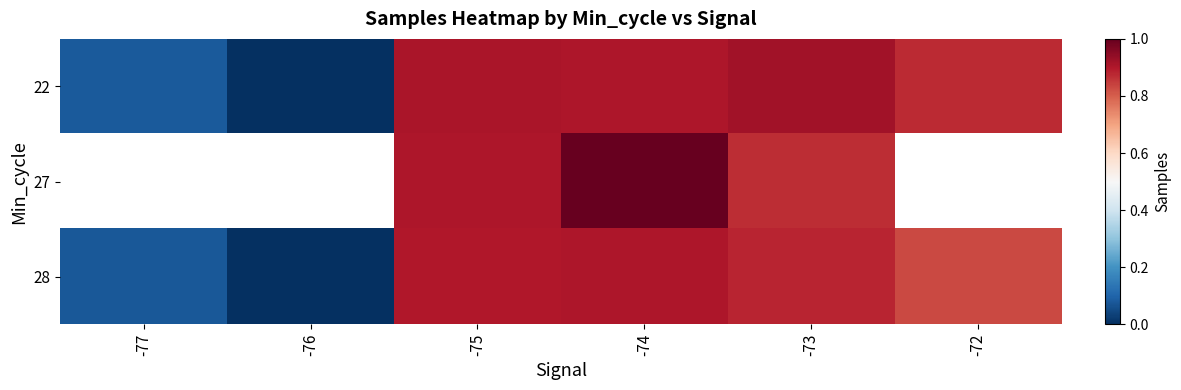

Is it true that 28 equals 1.2 at -75?

False